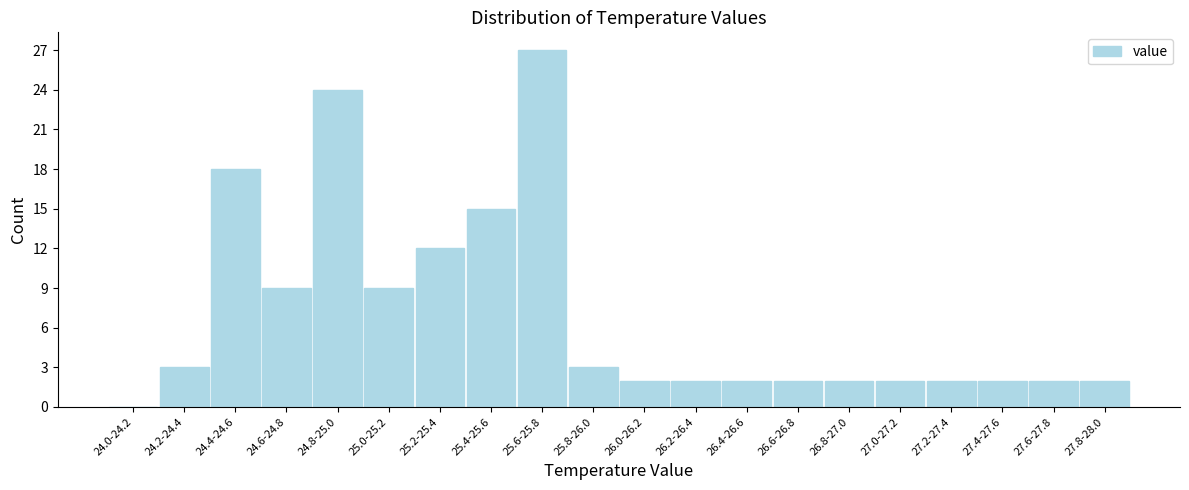

Reading left to right, what are all the values shown in this chart?

24.0-24.2=0	24.2-24.4=3	24.4-24.6=18	24.6-24.8=9	24.8-25.0=24	25.0-25.2=9	25.2-25.4=12	25.4-25.6=15	25.6-25.8=27	25.8-26.0=3	26.0-26.2=2	26.2-26.4=2	26.4-26.6=2	26.6-26.8=2	26.8-27.0=2	27.0-27.2=2	27.2-27.4=2	27.4-27.6=2	27.6-27.8=2	27.8-28.0=2